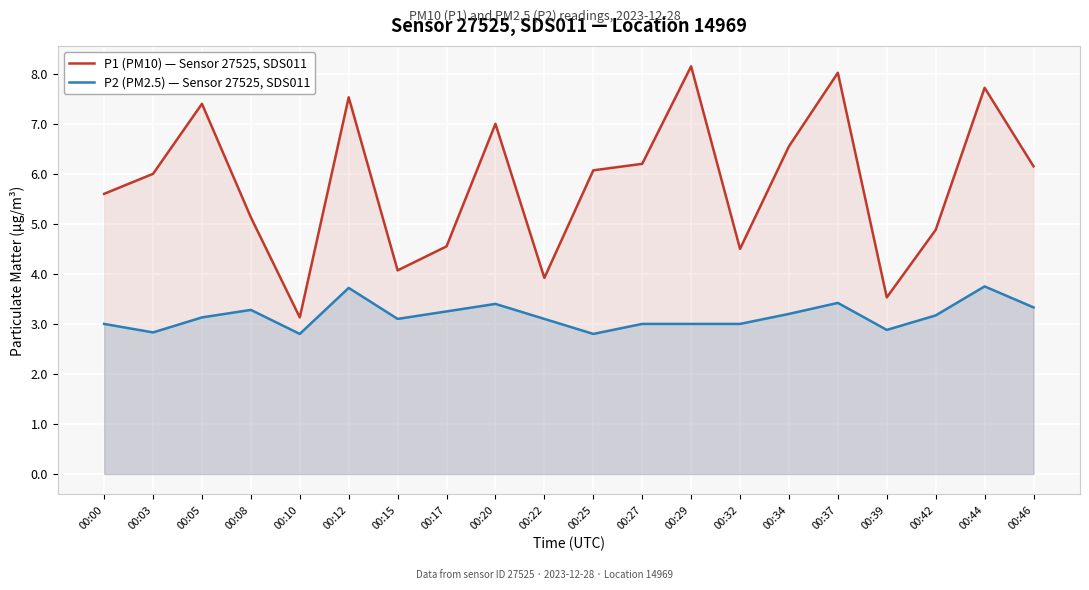

How many lines are shown in the chart?

2